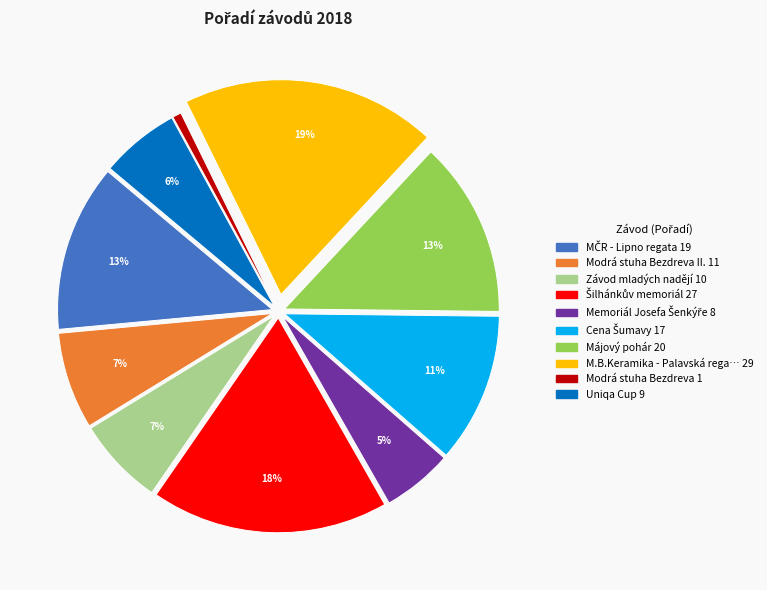

Is there a majority slice in this chart?

No